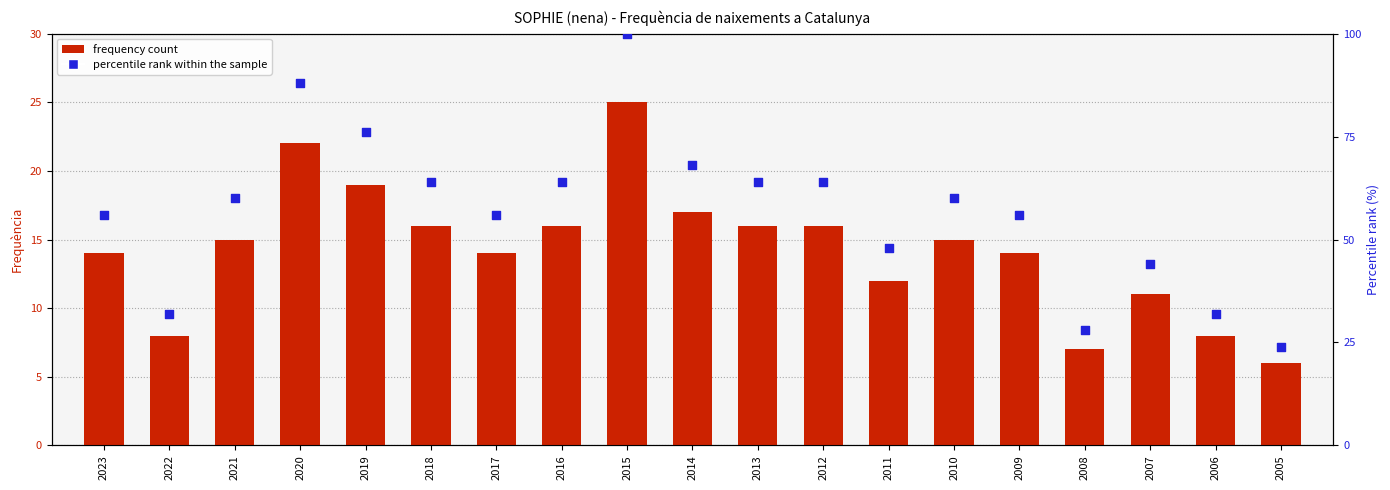

Which series reaches the maximum Y coordinate?

percentile rank within the sample